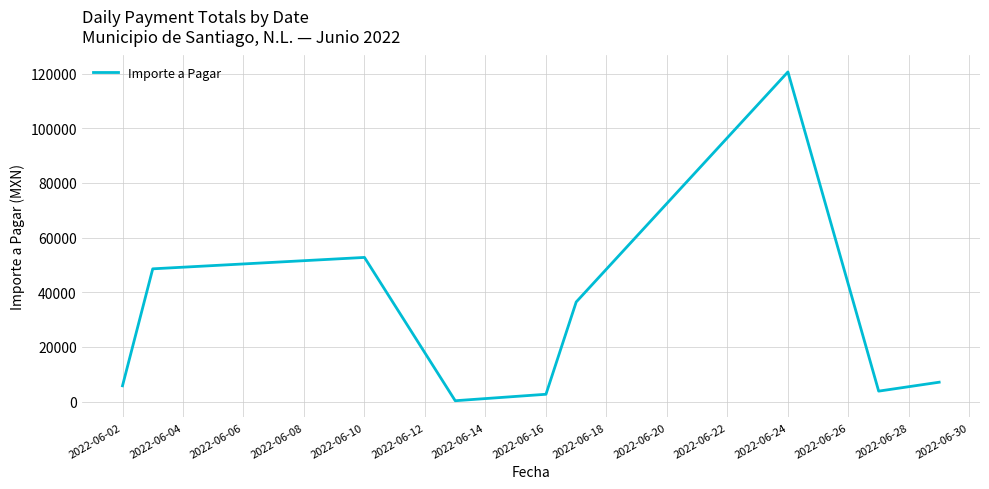

What is the smallest value displayed?

330.0